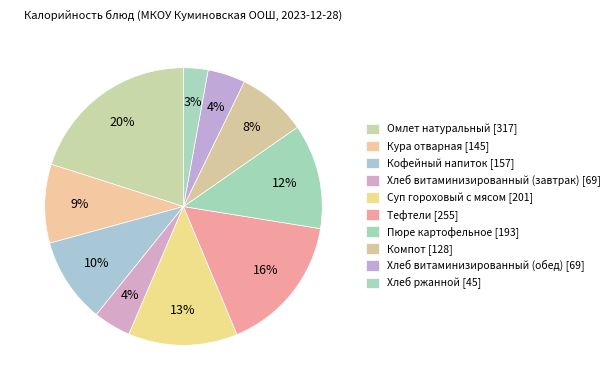

Count the number of slices in the pie.

10